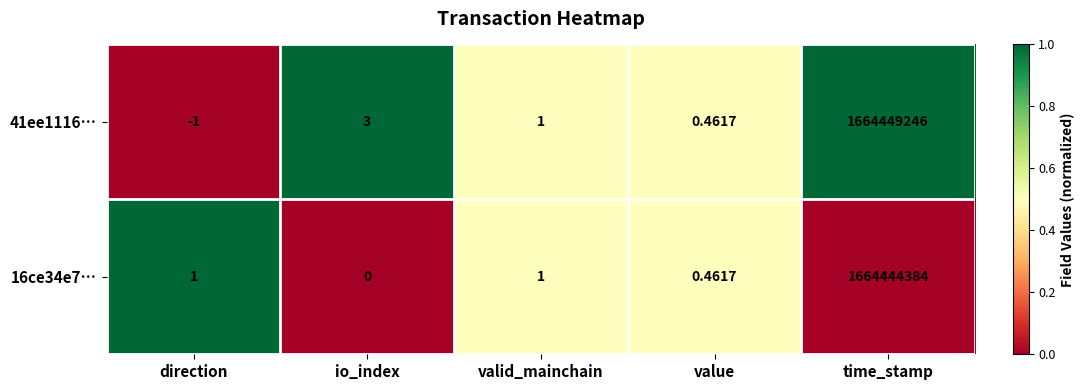

What is the greatest value displayed?

1664449246.0